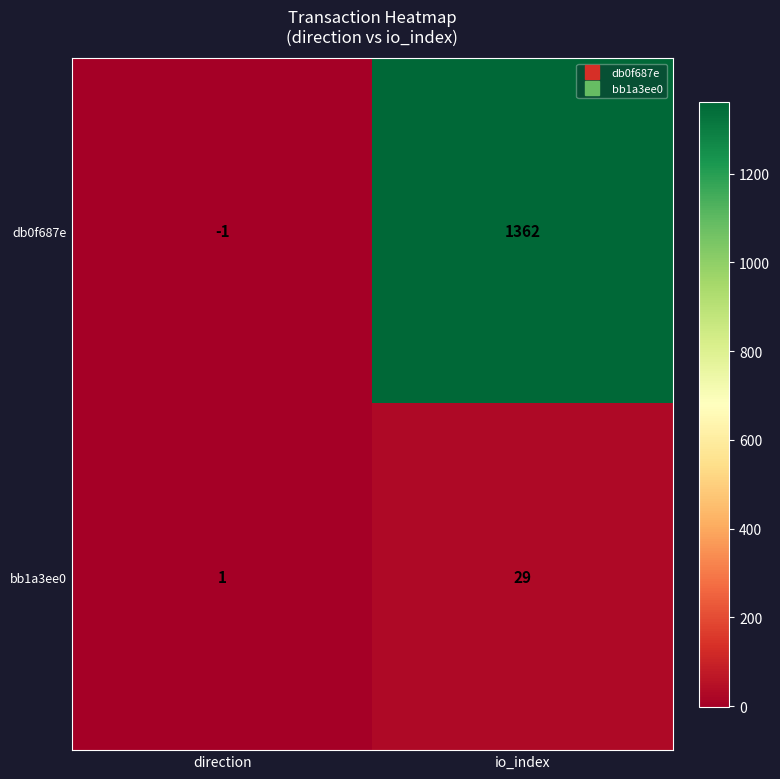

Reading right to left, what are all the values shown in this chart?

db0f687e: io_index=1362	direction=-1
bb1a3ee0: io_index=29	direction=1